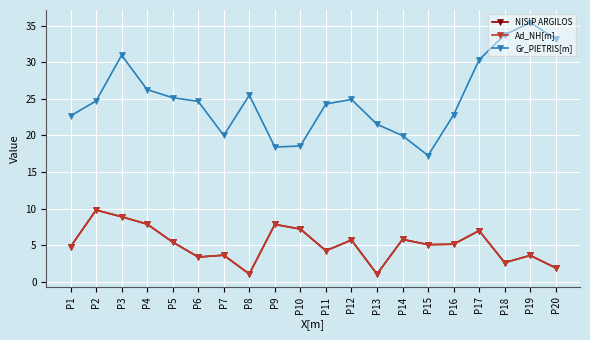

What is the approximate value of Gr_PIETRIS[m] at P19?

35.4